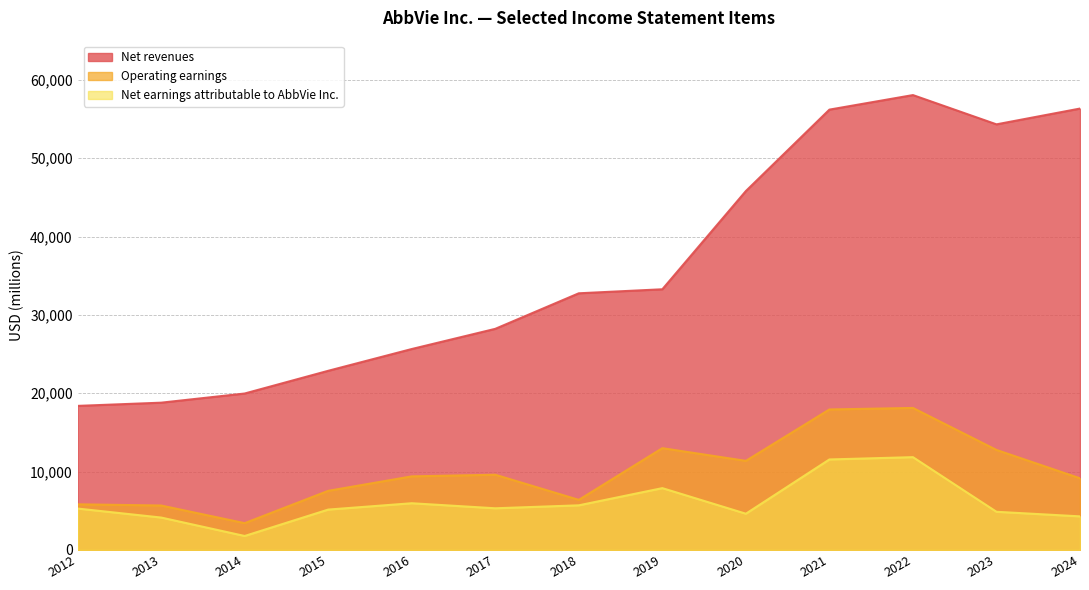

What is the approximate value of Net earnings attributable to AbbVie Inc. at 2015?

5144